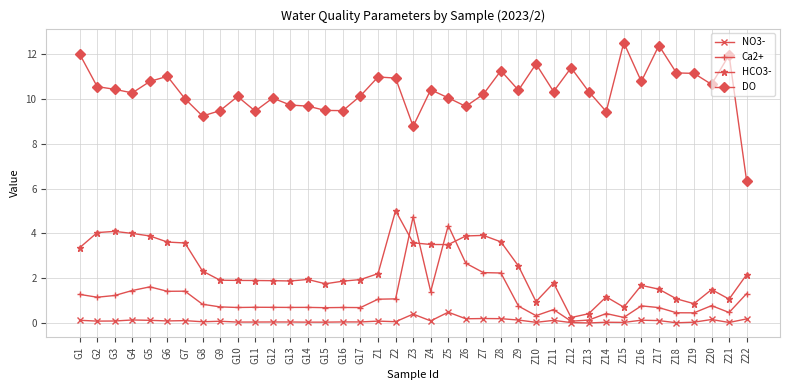

Count the number of categories in the chart.

39